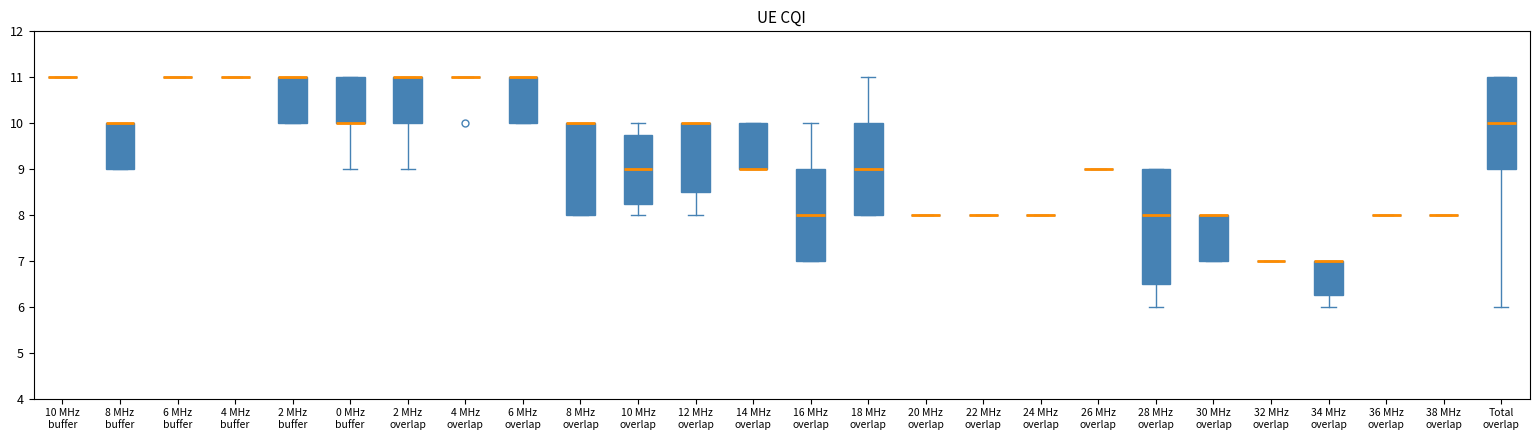

Reading left to right, transcribe this box plot: for each box, give where its median line is, the range the box spans, and where its two whiskers end, as read against the y-axis. The values are not printed on the chart, so give them approximately, as read against the axis.

10 MHz buffer: box collapsed to a line at 11.0, whiskers 11.0 to 11.0
8 MHz buffer: median 10.0 (drawn on the box's upper edge), box 9.0 to 10.0, whiskers 9.0 to 10.0
6 MHz buffer: box collapsed to a line at 11.0, whiskers 11.0 to 11.0
4 MHz buffer: box collapsed to a line at 11.0, whiskers 11.0 to 11.0
2 MHz buffer: median 11.0 (drawn on the box's upper edge), box 10.0 to 11.0, whiskers 10.0 to 11.0
0 MHz buffer: median 10.0 (drawn on the box's lower edge), box 10.0 to 11.0, whiskers 9.0 to 11.0
2 MHz overlap: median 11.0 (drawn on the box's upper edge), box 10.0 to 11.0, whiskers 9.0 to 11.0
4 MHz overlap: box collapsed to a line at 11.0, whiskers 11.0 to 11.0
6 MHz overlap: median 11.0 (drawn on the box's upper edge), box 10.0 to 11.0, whiskers 10.0 to 11.0
8 MHz overlap: median 10.0 (drawn on the box's upper edge), box 8.0 to 10.0, whiskers 8.0 to 10.0
10 MHz overlap: median 9.0, box 8.3 to 9.8, whiskers 8.0 to 10.0
12 MHz overlap: median 10.0 (drawn on the box's upper edge), box 8.5 to 10.0, whiskers 8.0 to 10.0
14 MHz overlap: median 9.0 (drawn on the box's lower edge), box 9.0 to 10.0, whiskers 9.0 to 10.0
16 MHz overlap: median 8.0, box 7.0 to 9.0, whiskers 7.0 to 10.0
18 MHz overlap: median 9.0, box 8.0 to 10.0, whiskers 8.0 to 11.0
20 MHz overlap: box collapsed to a line at 8.0, whiskers 8.0 to 8.0
22 MHz overlap: box collapsed to a line at 8.0, whiskers 8.0 to 8.0
24 MHz overlap: box collapsed to a line at 8.0, whiskers 8.0 to 8.0
26 MHz overlap: box collapsed to a line at 9.0, whiskers 9.0 to 9.0
28 MHz overlap: median 8.0, box 6.5 to 9.0, whiskers 6.0 to 9.0
30 MHz overlap: median 8.0 (drawn on the box's upper edge), box 7.0 to 8.0, whiskers 7.0 to 8.0
32 MHz overlap: box collapsed to a line at 7.0, whiskers 7.0 to 7.0
34 MHz overlap: median 7.0 (drawn on the box's upper edge), box 6.3 to 7.0, whiskers 6.0 to 7.0
36 MHz overlap: box collapsed to a line at 8.0, whiskers 8.0 to 8.0
38 MHz overlap: box collapsed to a line at 8.0, whiskers 8.0 to 8.0
Total overlap: median 10.0, box 9.0 to 11.0, whiskers 6.0 to 11.0